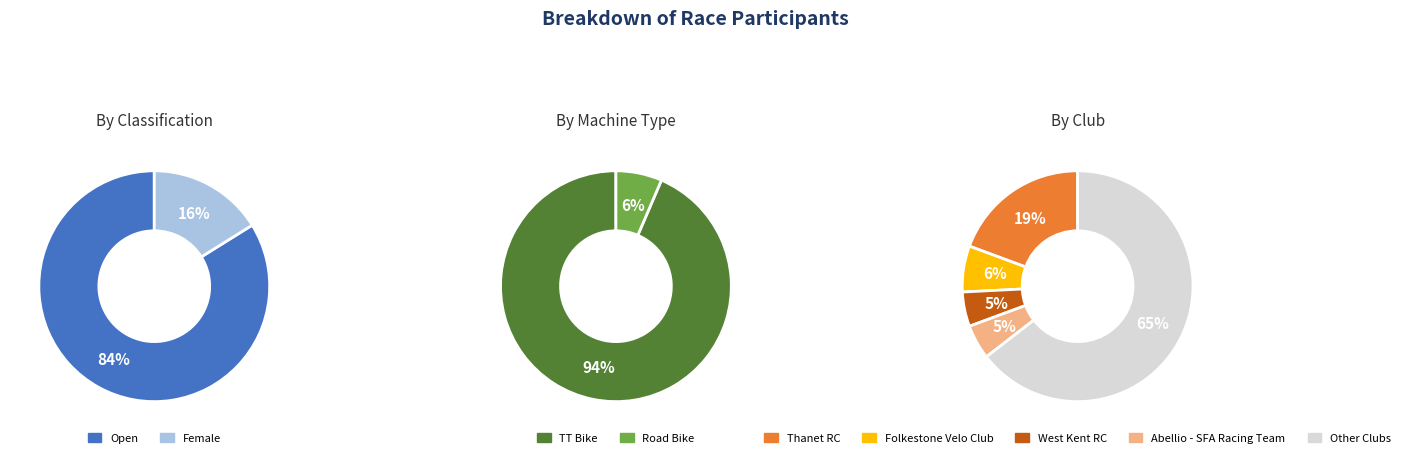

Count the number of slices in the pie.

2